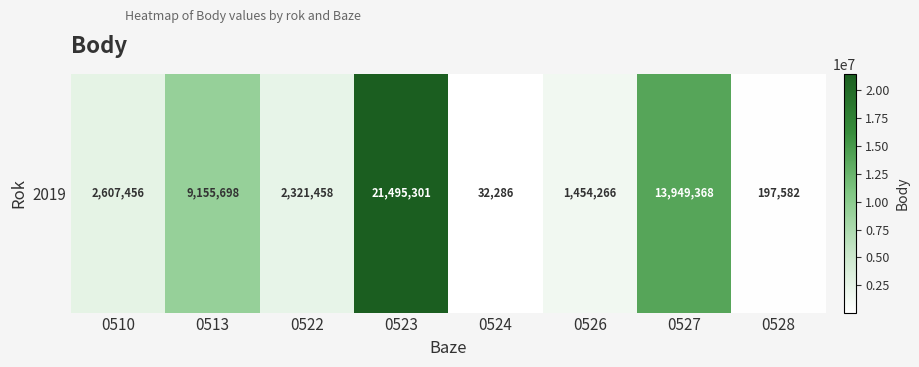

What is the difference between the maximum and minimum values?

21463015